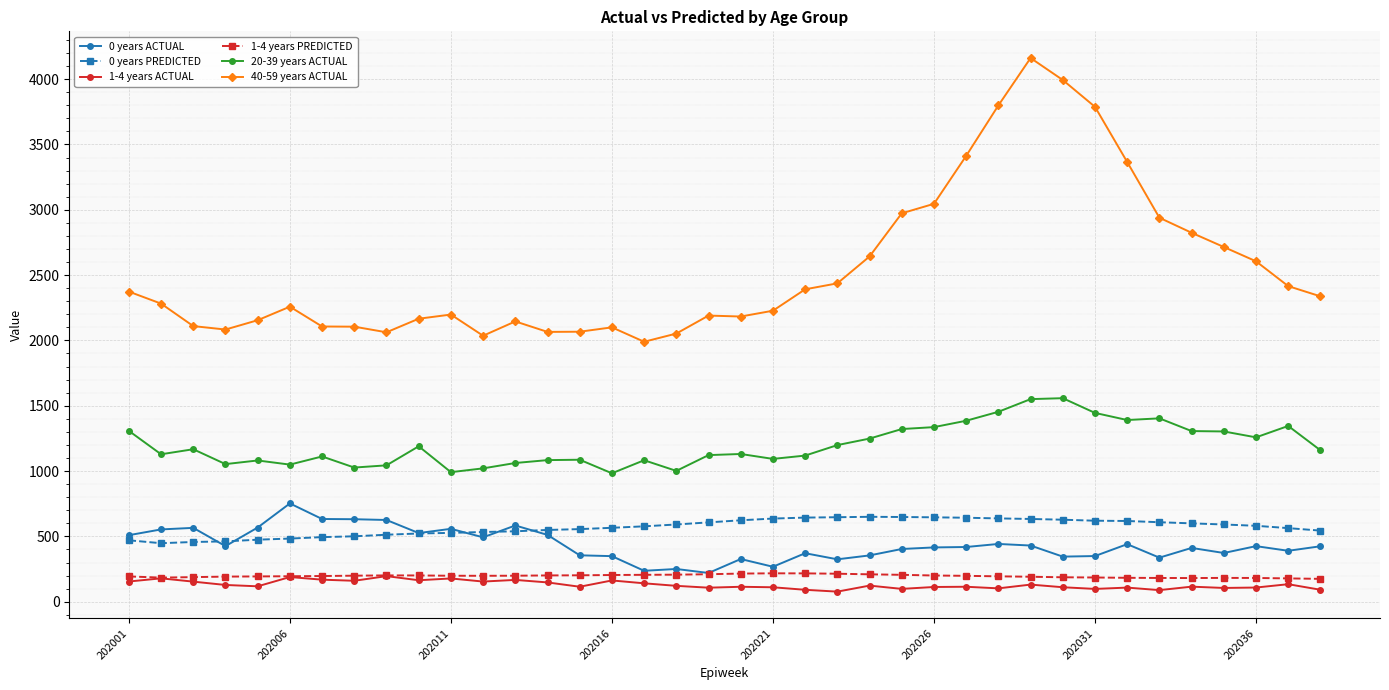

What is the value of the 20-39 years ACTUAL point at the 18th from the left?

1001.4